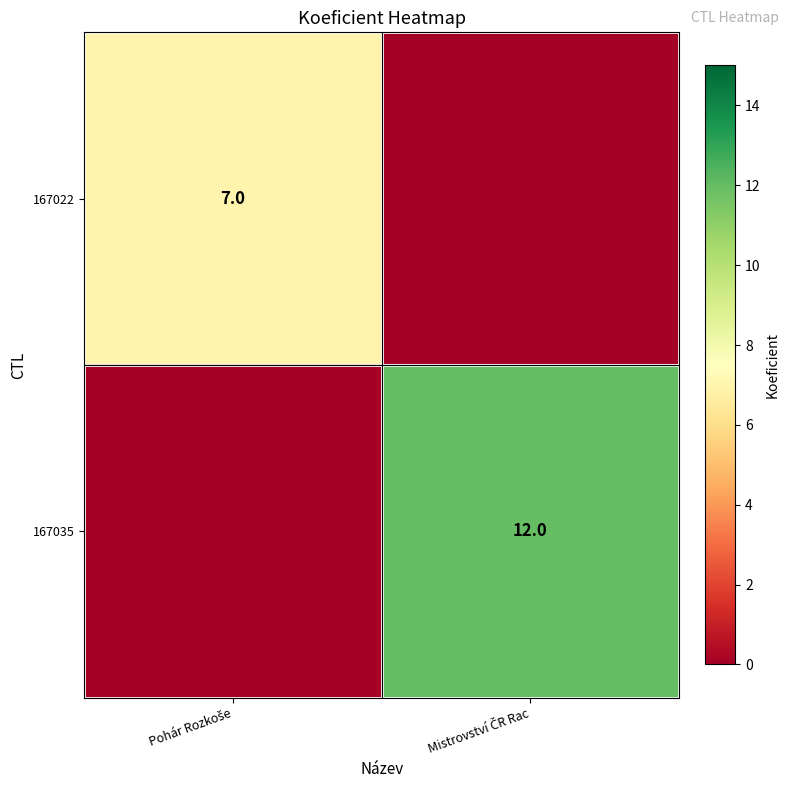

How many values in 167035 are above zero?

1